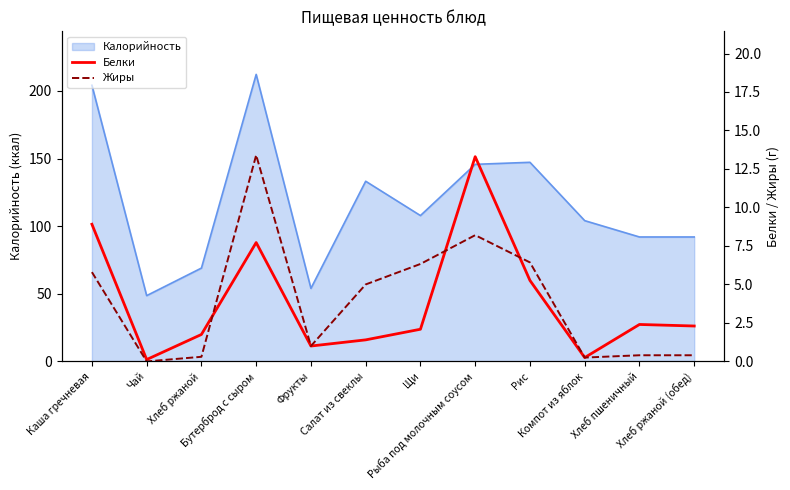

At which label is Белки closest to 6?

Рис